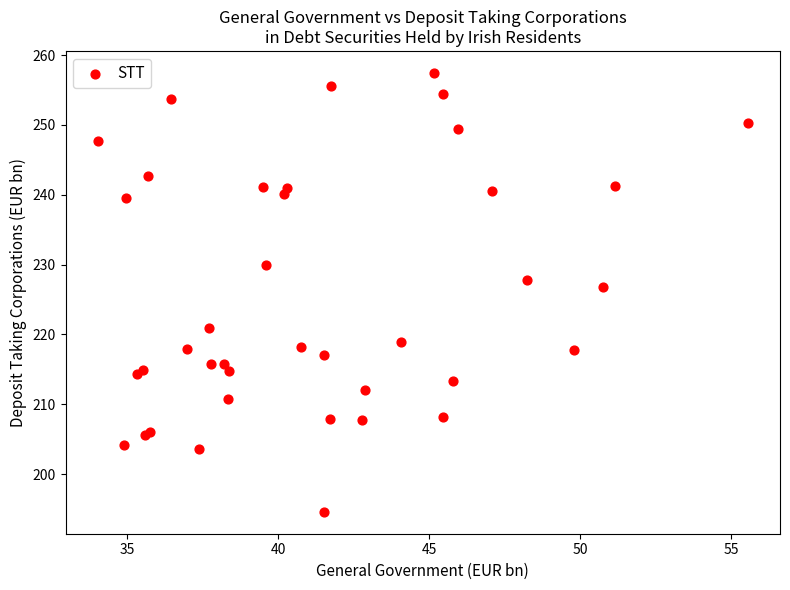

What Y value in the scatter plot is closest to 226?

226.8